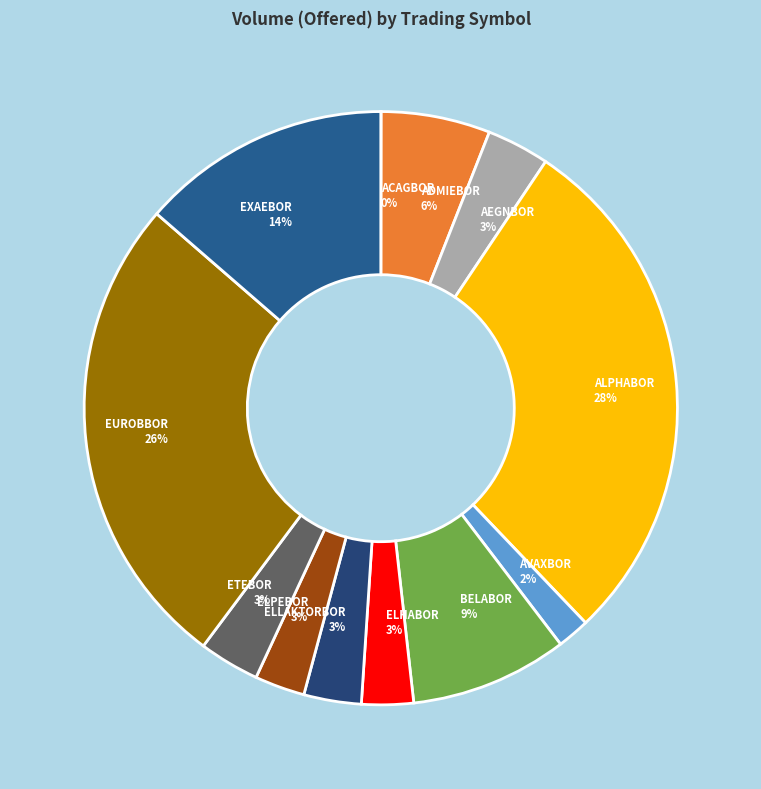

Is there any slice that represents more than half of the pie?

No